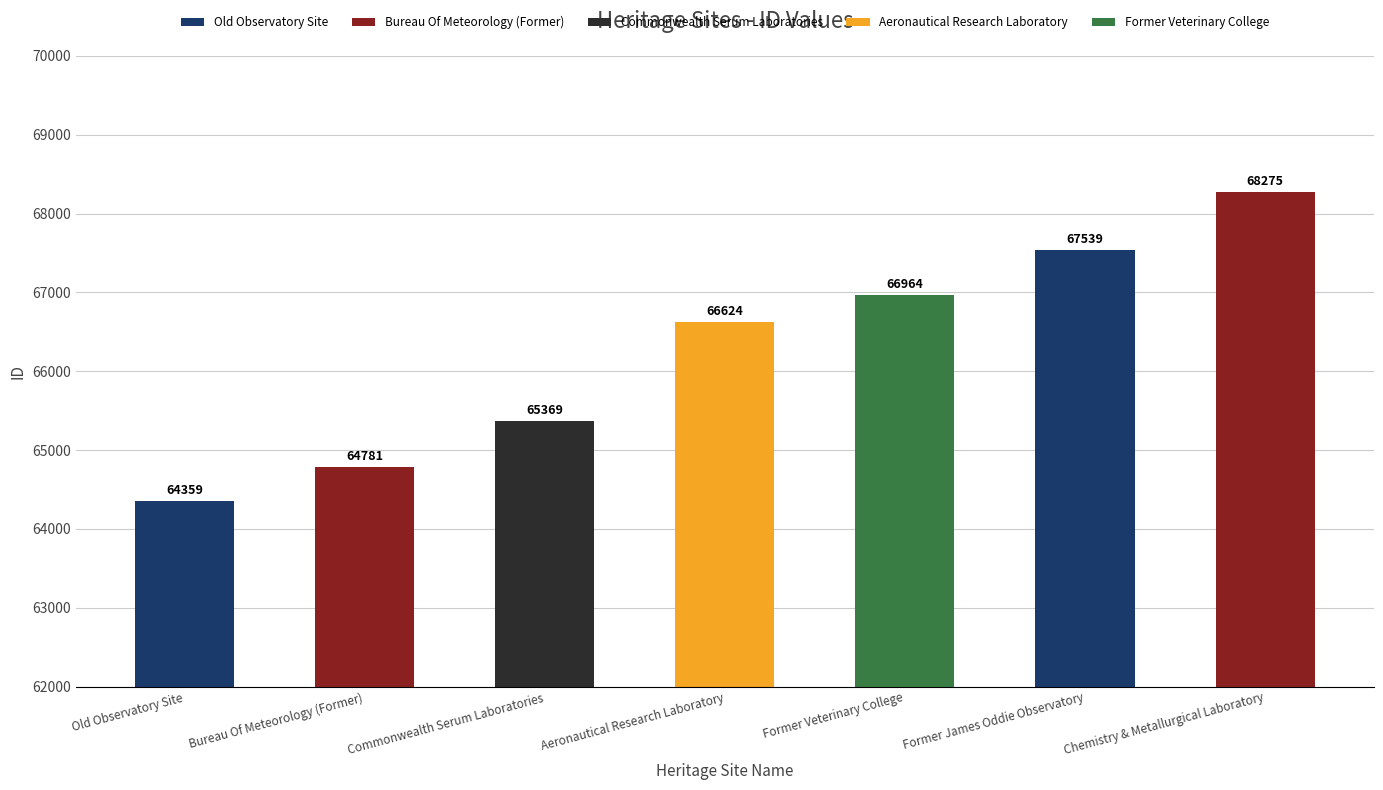

Read the value at Commonwealth Serum Laboratories.

65369